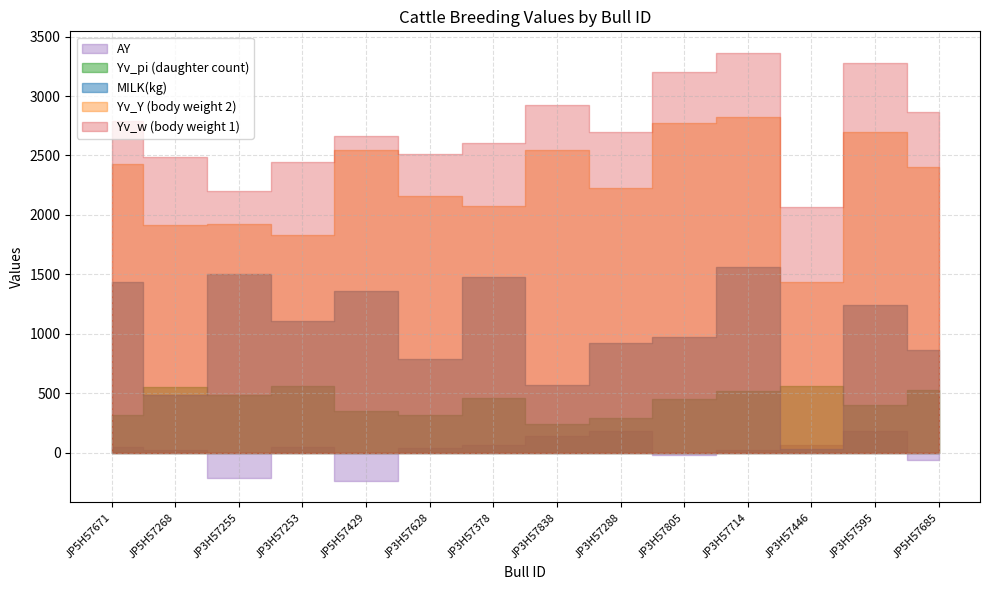

List the series in order of their overall mean, lowest first.

AY, Yv_pi, MILK(kg), Yv_Y, Yv_w